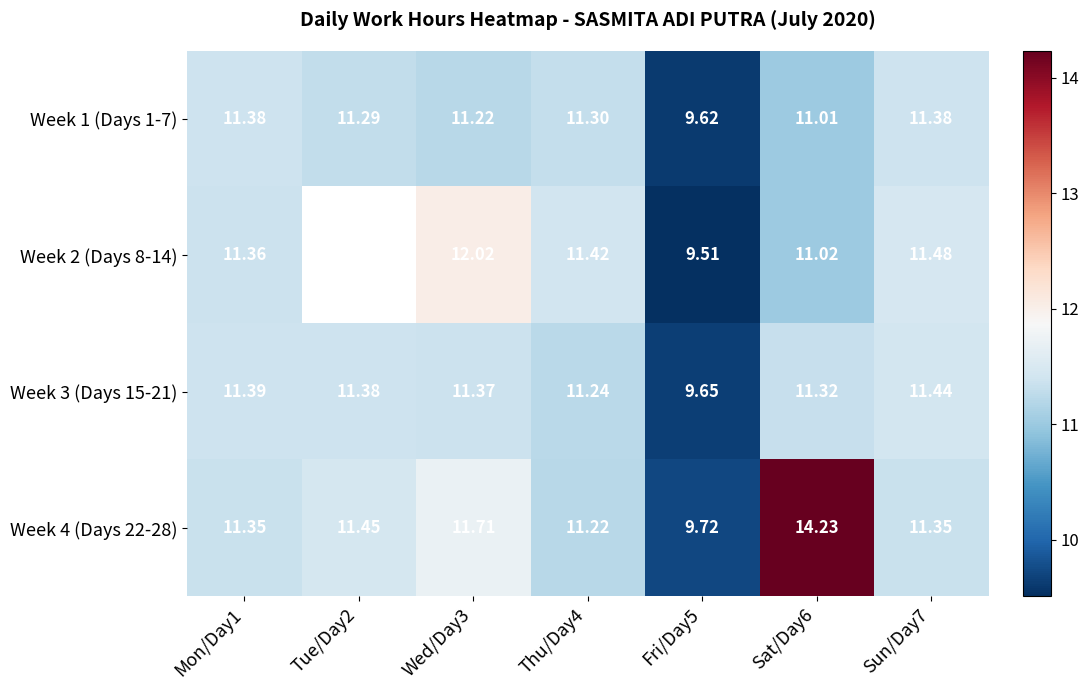

What is the lowest value of the Week 1 (Days 1-7) series?

9.6